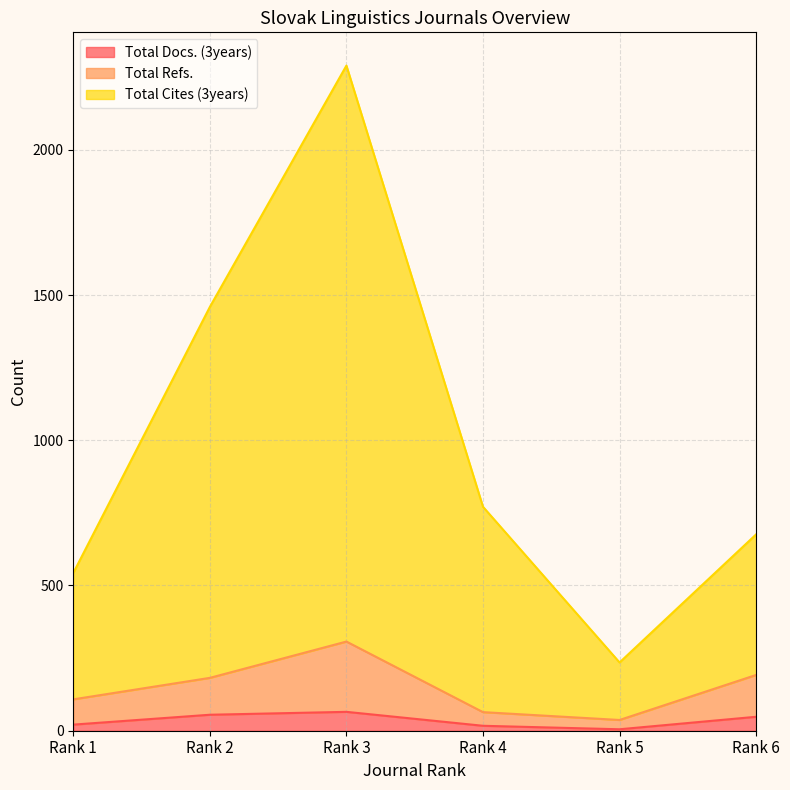

The Total Cites (3years) series shows 543 at Rank 1. True or false?

True